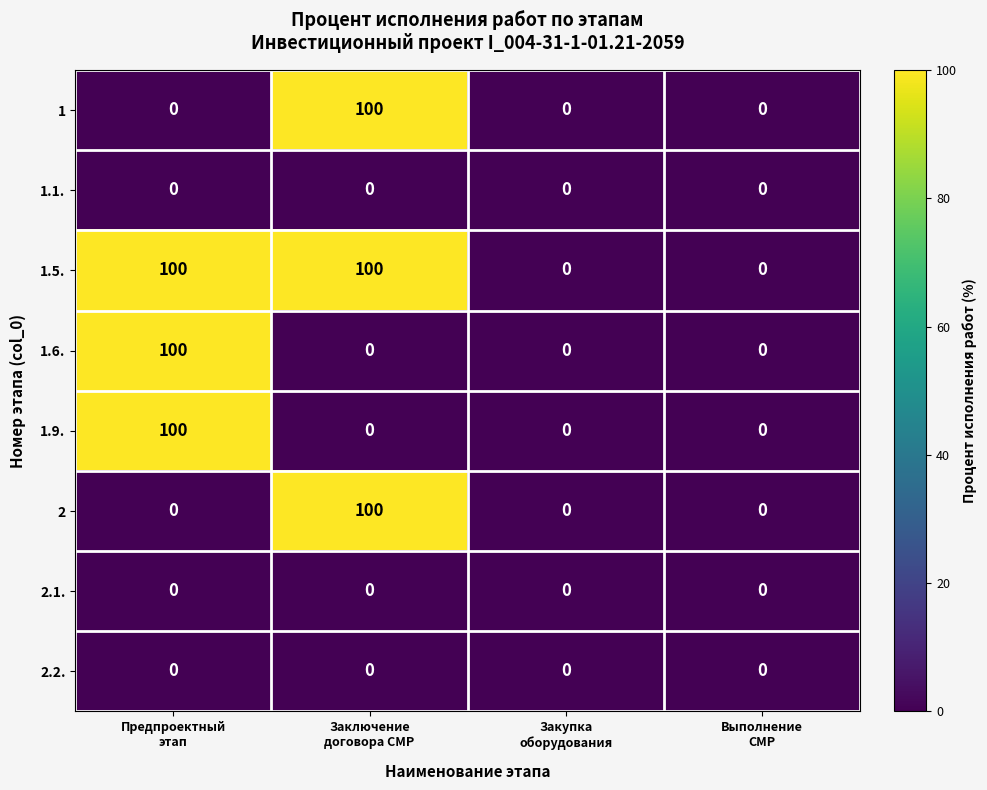

What is the greatest value displayed?

100